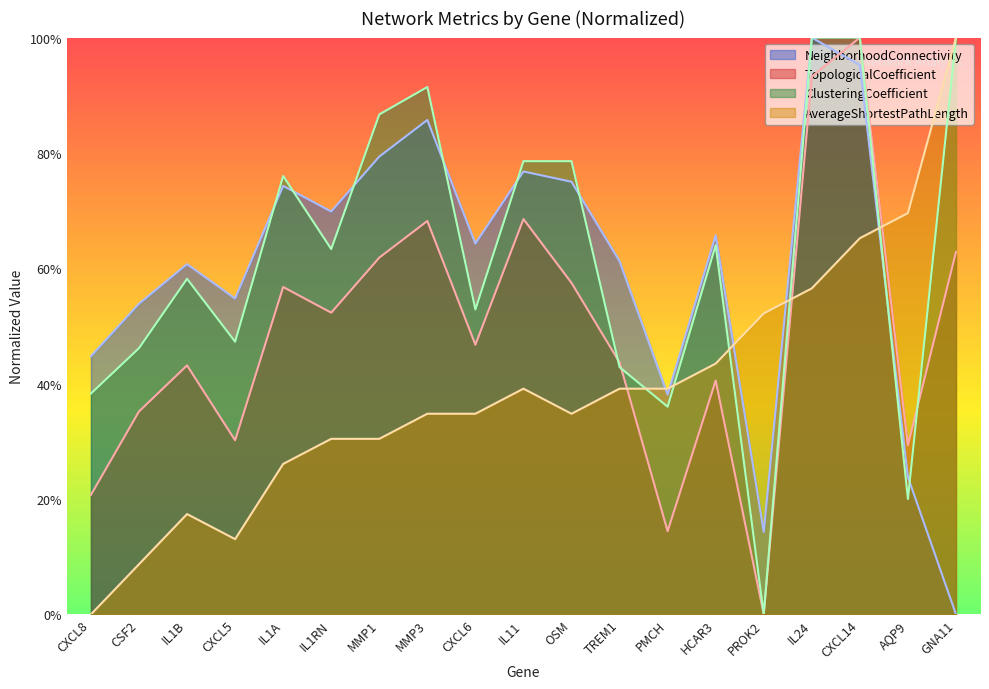

Does the chart have visible grid lines?

No